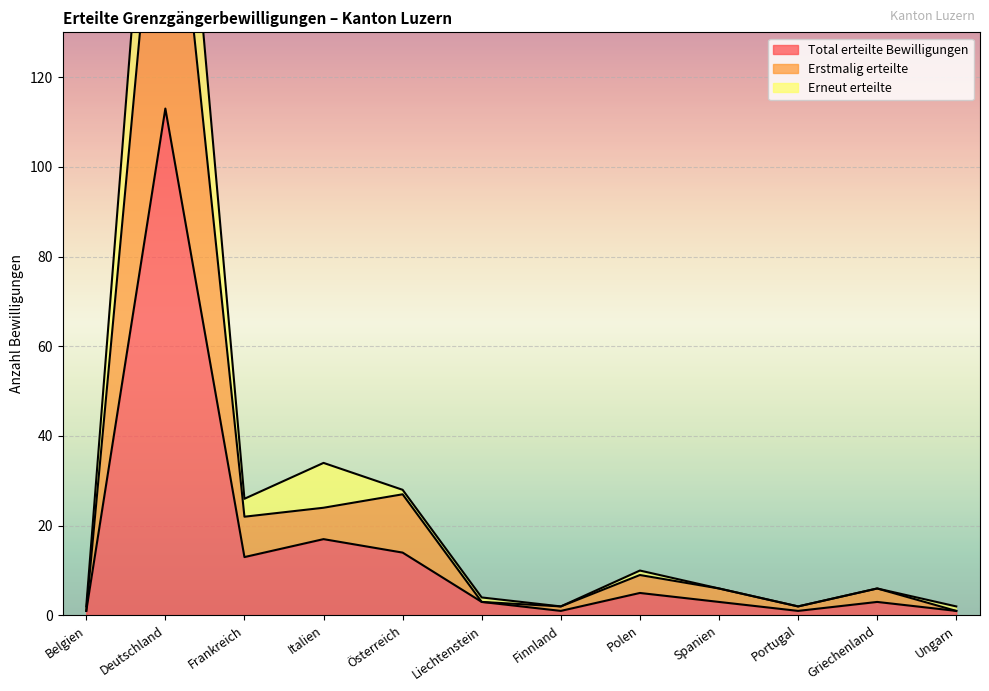

What position from the right is Polen?

5